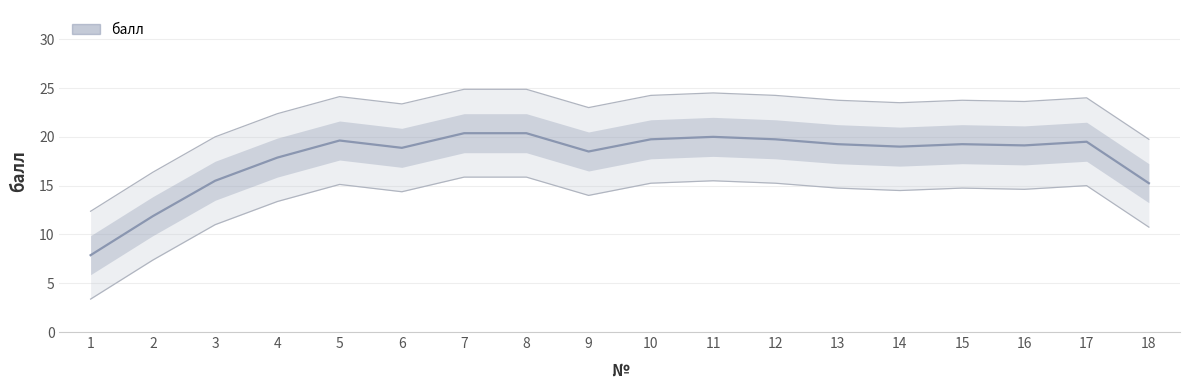

Is it true that the value at 10 is 19.8?

True